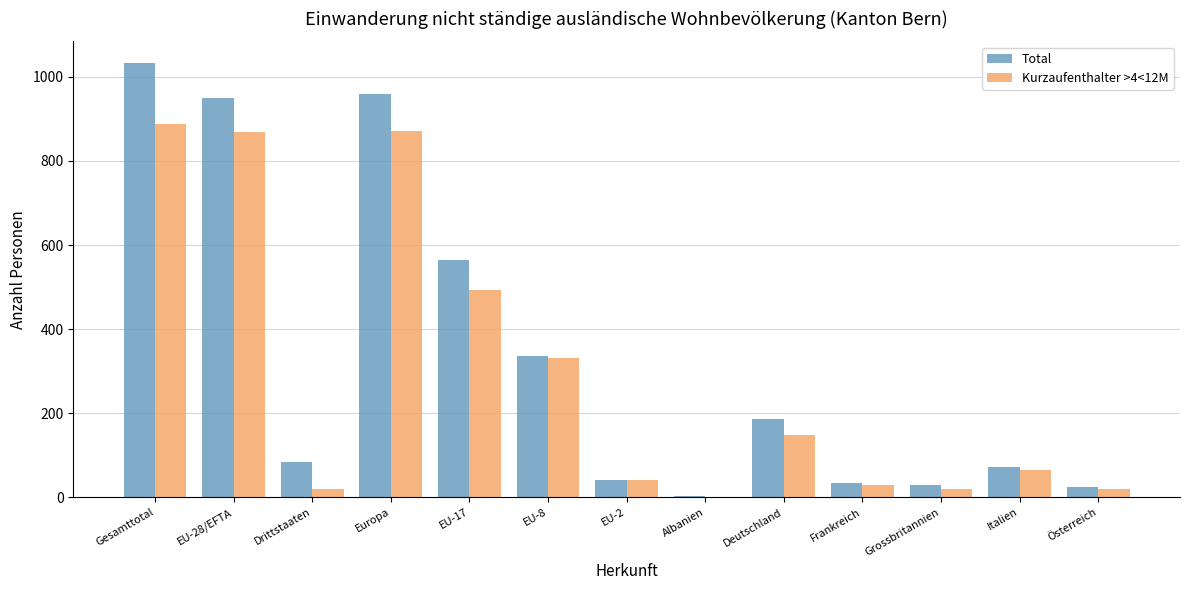

What value does the Total series have at Österreich?

25